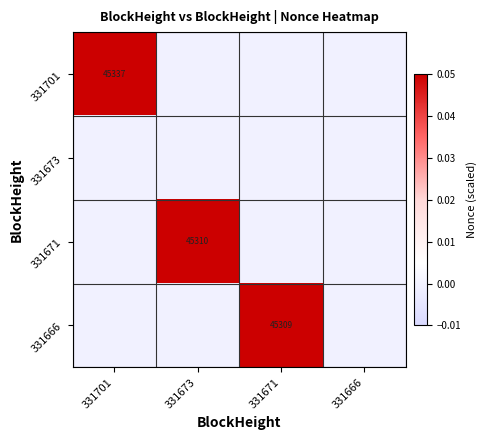

True or false: 331671 has a value of 45310 at 331673.

True